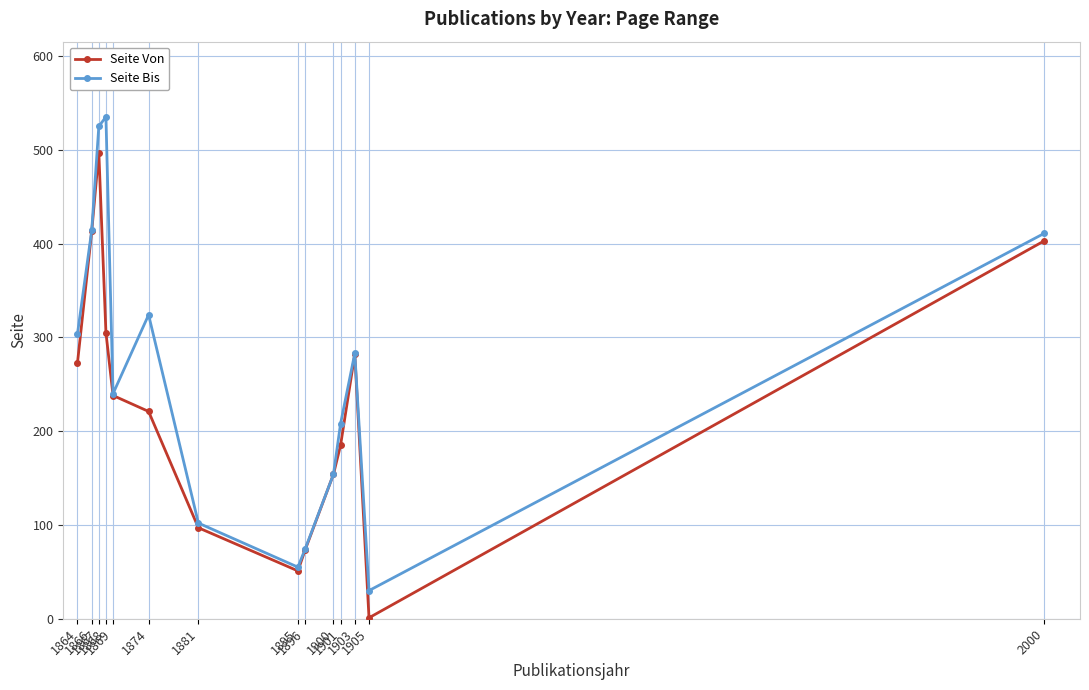

Count the number of categories in the chart.

14